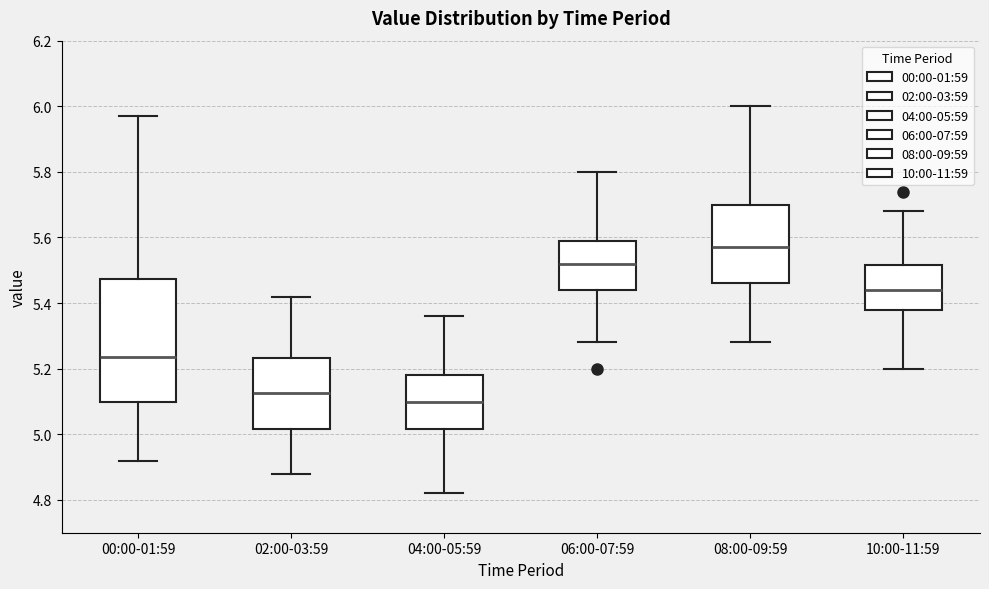

Reading left to right, read every box against the y-axis: the position of its median line, the range the box covers, and the ends of its whiskers. The values are not printed on the chart, so give them approximately, as read against the axis.

00:00-01:59: median 5.24, box 5.10 to 5.48, whiskers 4.92 to 5.98
02:00-03:59: median 5.12, box 5.02 to 5.24, whiskers 4.88 to 5.42
04:00-05:59: median 5.10, box 5.02 to 5.18, whiskers 4.82 to 5.36
06:00-07:59: median 5.52, box 5.44 to 5.60, whiskers 5.28 to 5.80
08:00-09:59: median 5.58, box 5.46 to 5.70, whiskers 5.28 to 6.00
10:00-11:59: median 5.44, box 5.38 to 5.52, whiskers 5.20 to 5.68